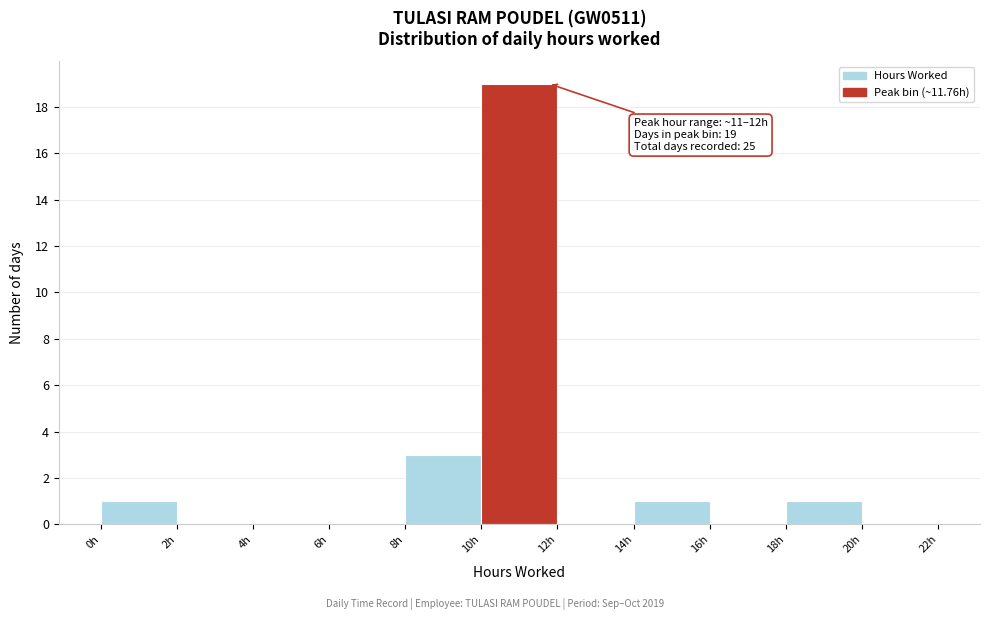

Over which range of the x-axis is the bar tallest?

10 to 12